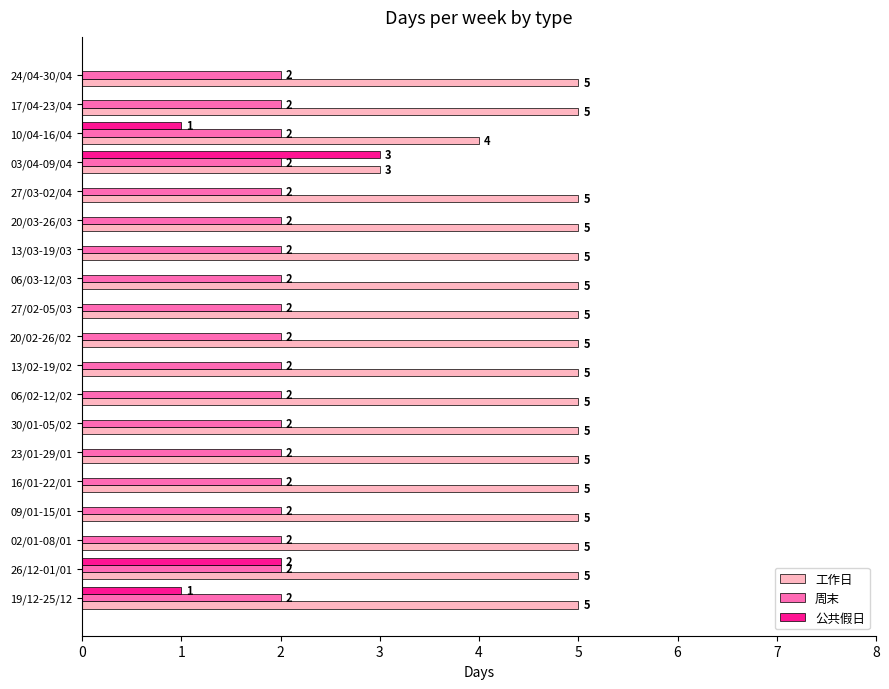

Which series has the largest range (max minus min)?

公共假日